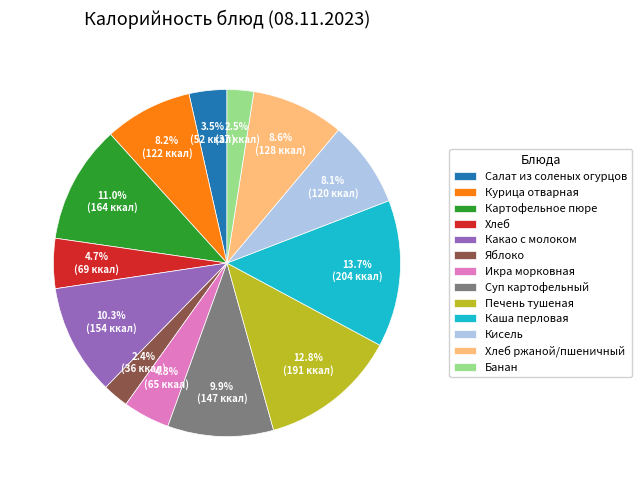

To the nearest percent, what portion does Курица отварная represent?

8%